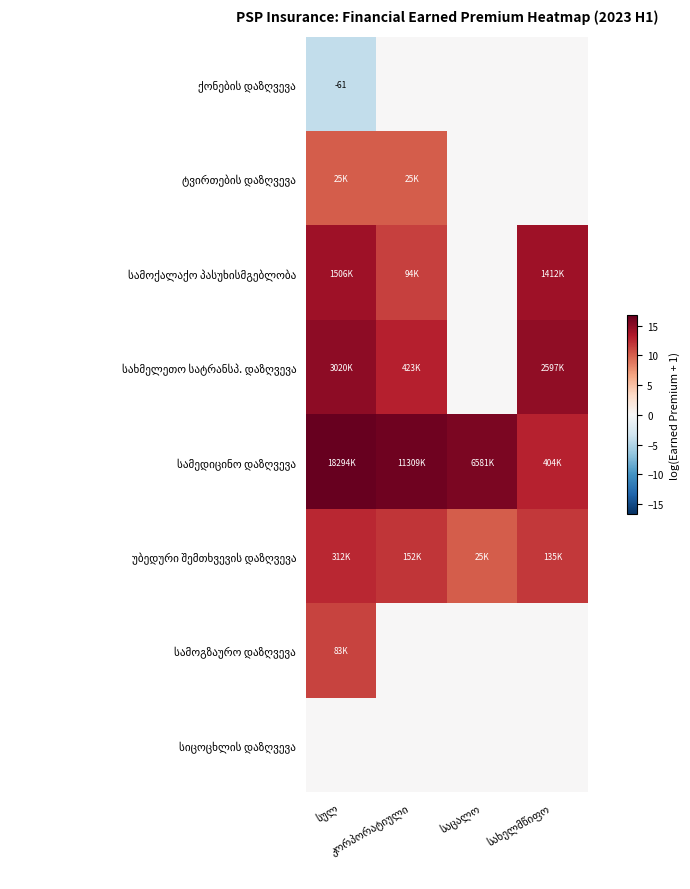

Which has a higher value, კორპორატიული or სახელმწიფო?

კორპორატიული